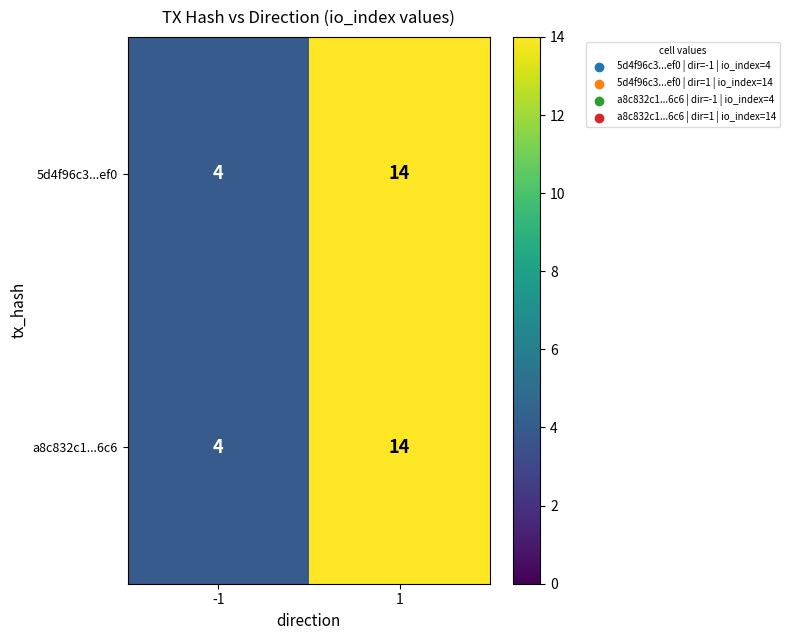

The value of a8c832c1...6c6 at 1 is 19. True or false?

False